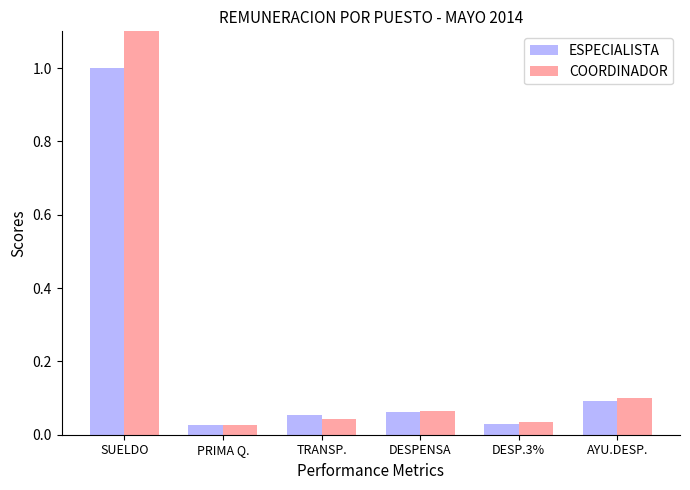

List the series in order of their overall mean, lowest first.

ESPECIALISTA, COORDINADOR